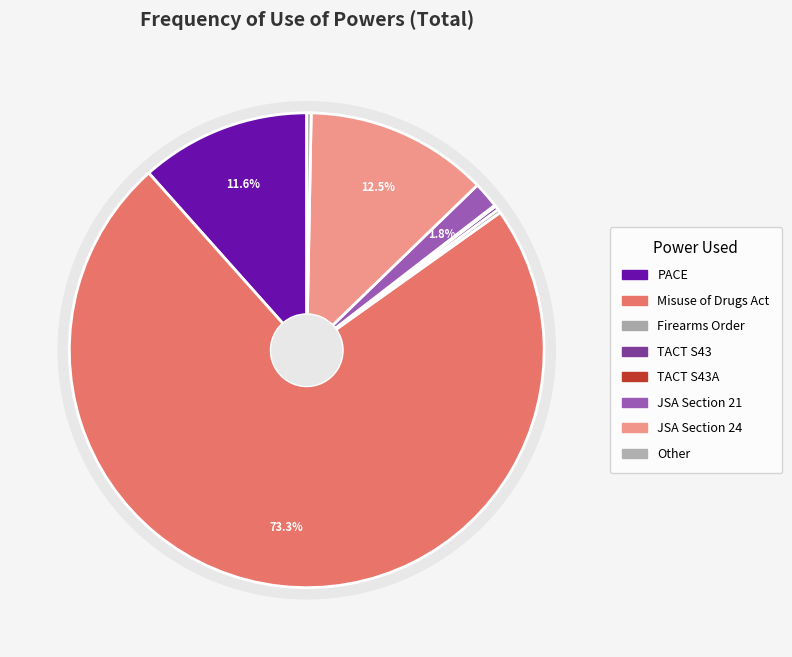

Is it true that JSA Section 21 is 2% of the pie?

True